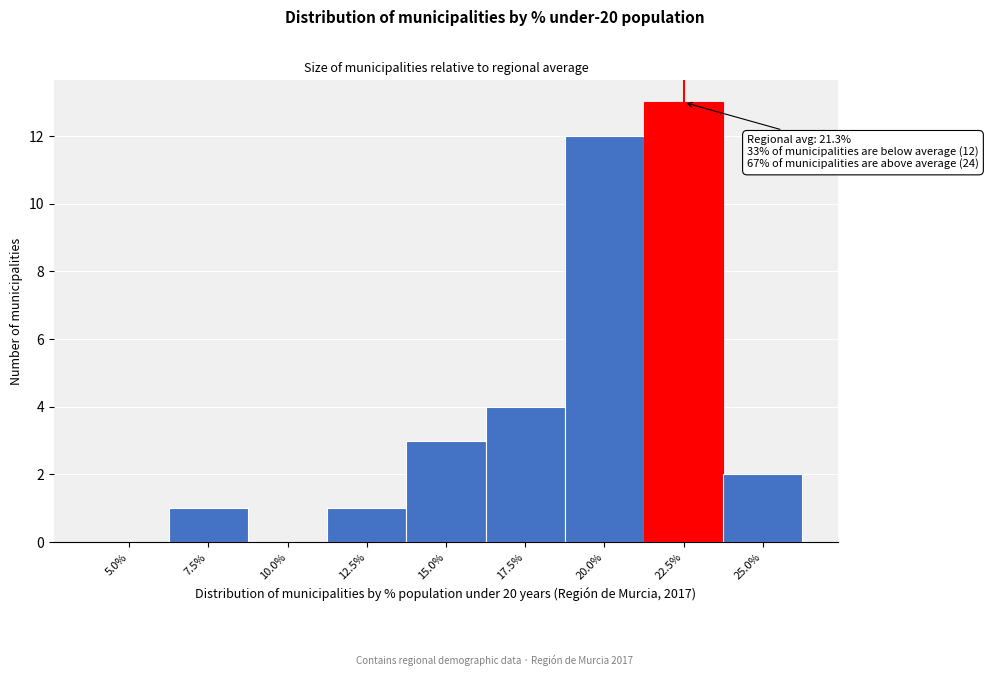

Reading left to right, transcribe all the data shown in this chart.

5.0%=0	7.5%=1	10.0%=0	12.5%=1	15.0%=3	17.5%=4	20.0%=12	22.5%=13	25.0%=2